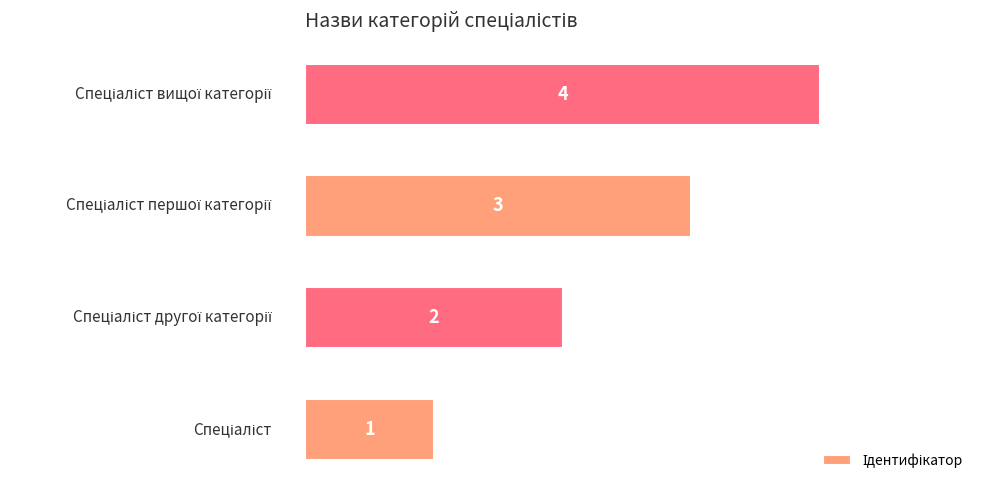

Does the chart contain any negative values?

No